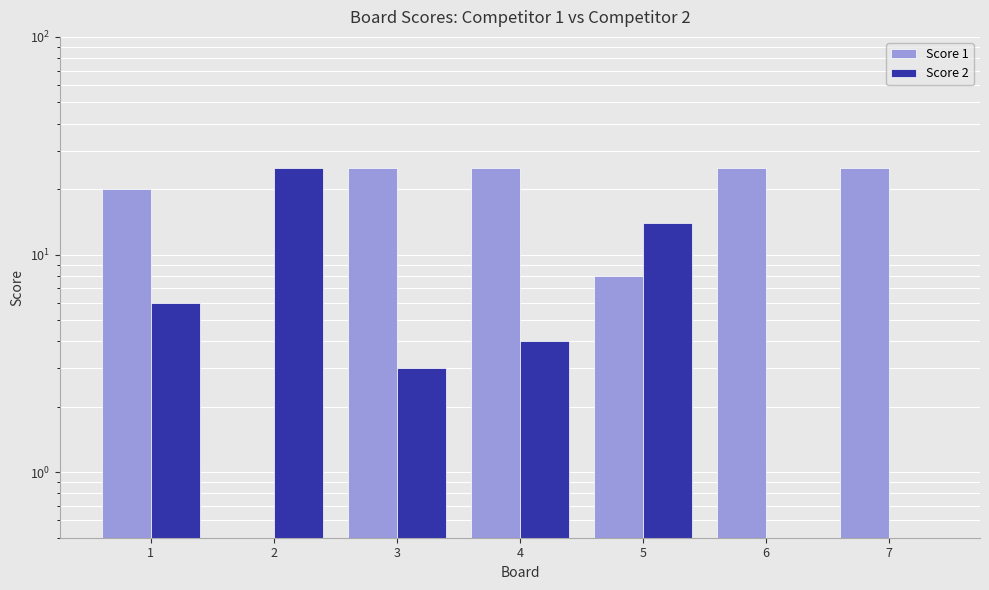

At which label does Score 2 reach its peak?

2